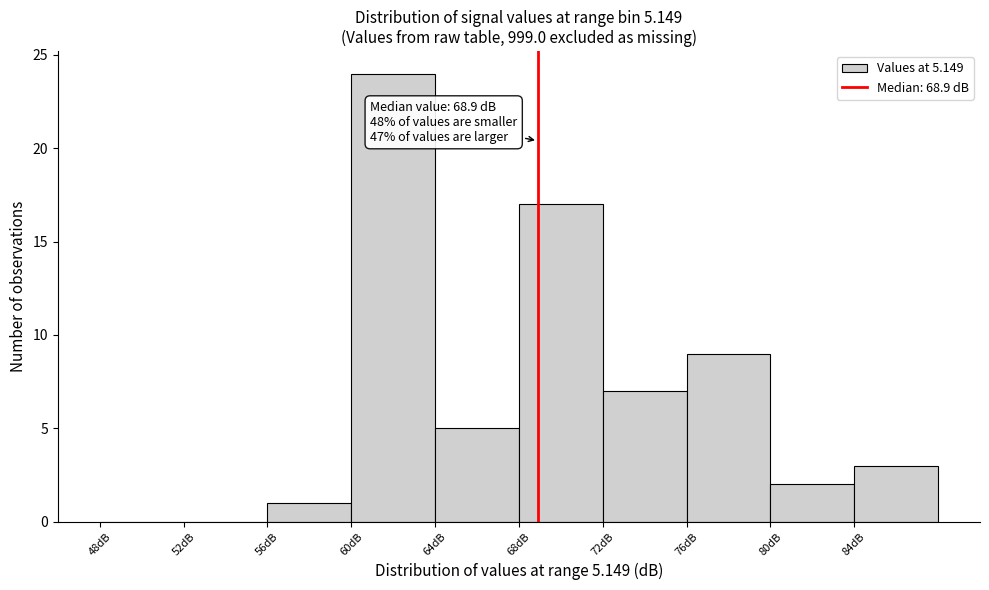

Which range on the x-axis has the tallest bar?

60 to 64